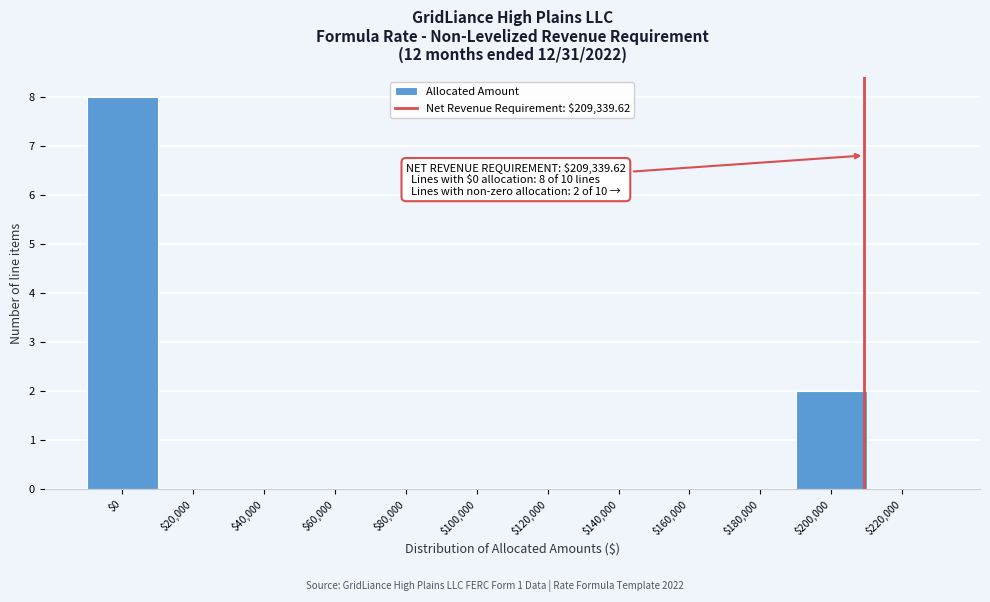

Which range on the x-axis has the tallest bar?

-10000 to 10000